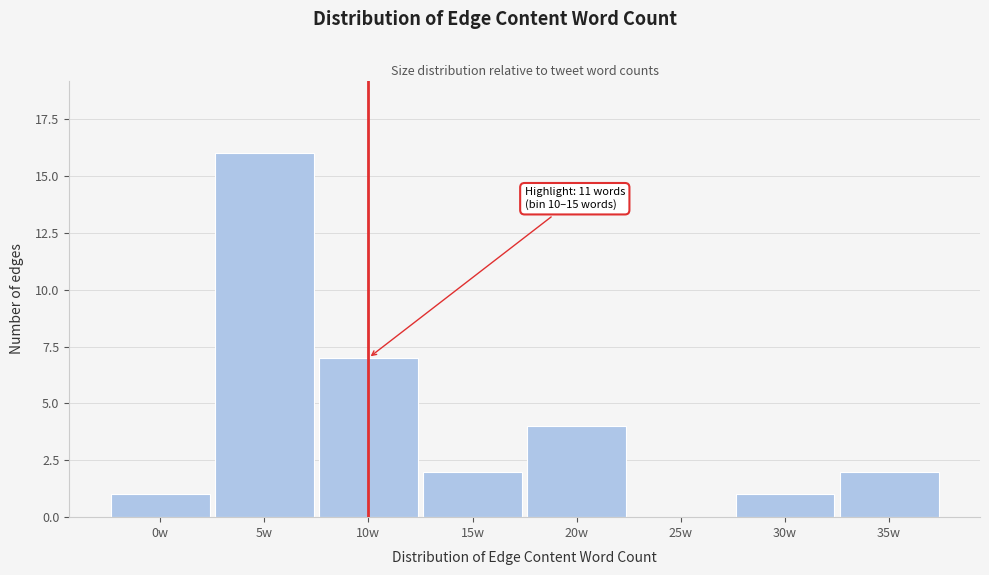

Reading left to right, transcribe all the data shown in this chart.

0w=1	5w=16	10w=7	15w=2	20w=4	25w=0	30w=1	35w=2